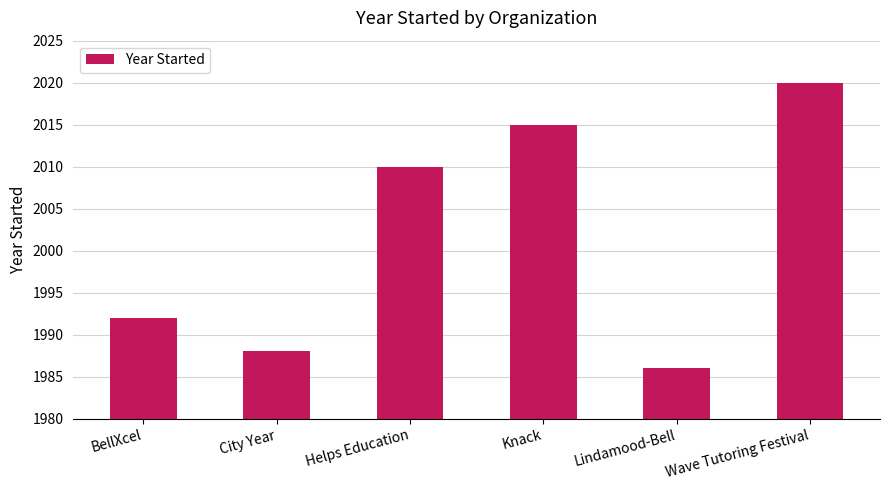

Between Lindamood-Bell and Knack, which is larger?

Knack